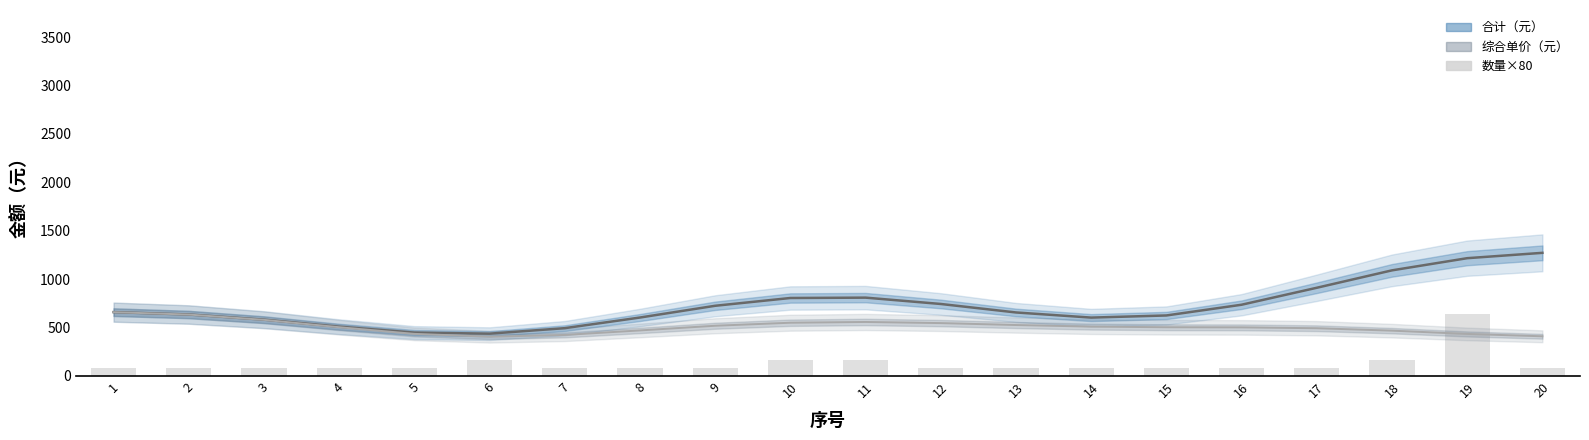

How many distinct data groups are displayed?

3